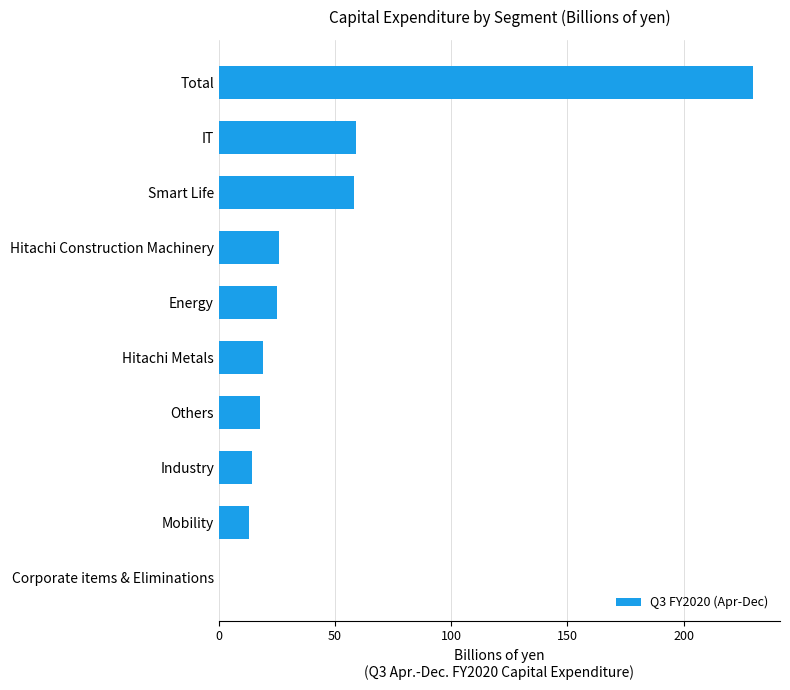

What is the approximate value at Energy?

25.2